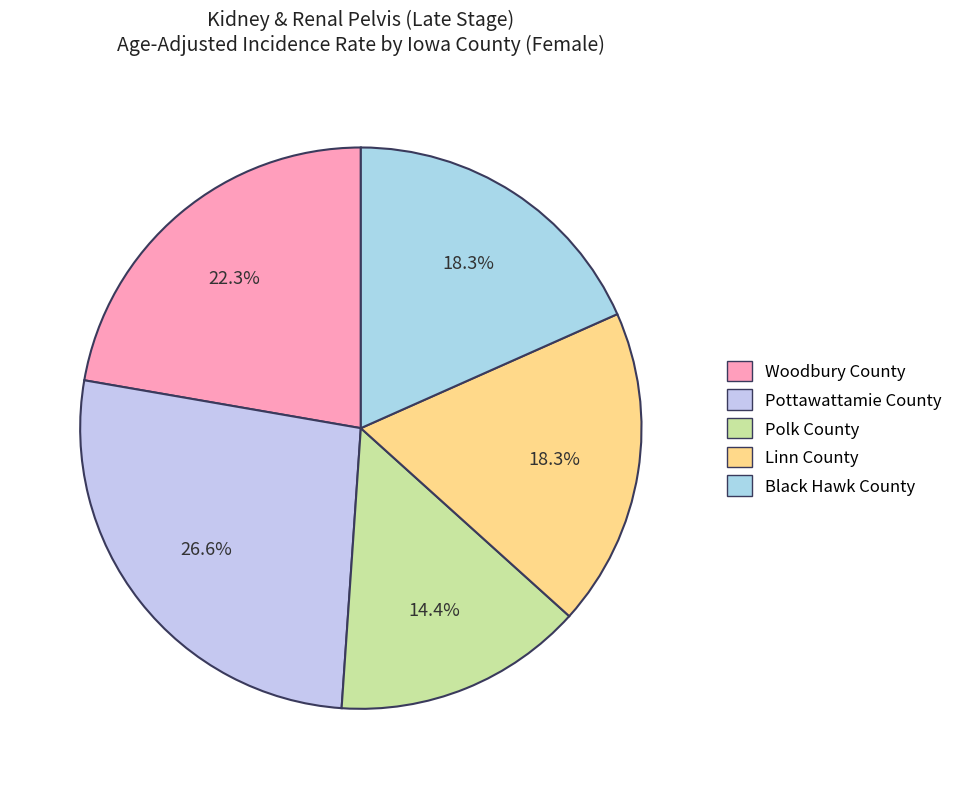

How many slices are in this pie chart?

5